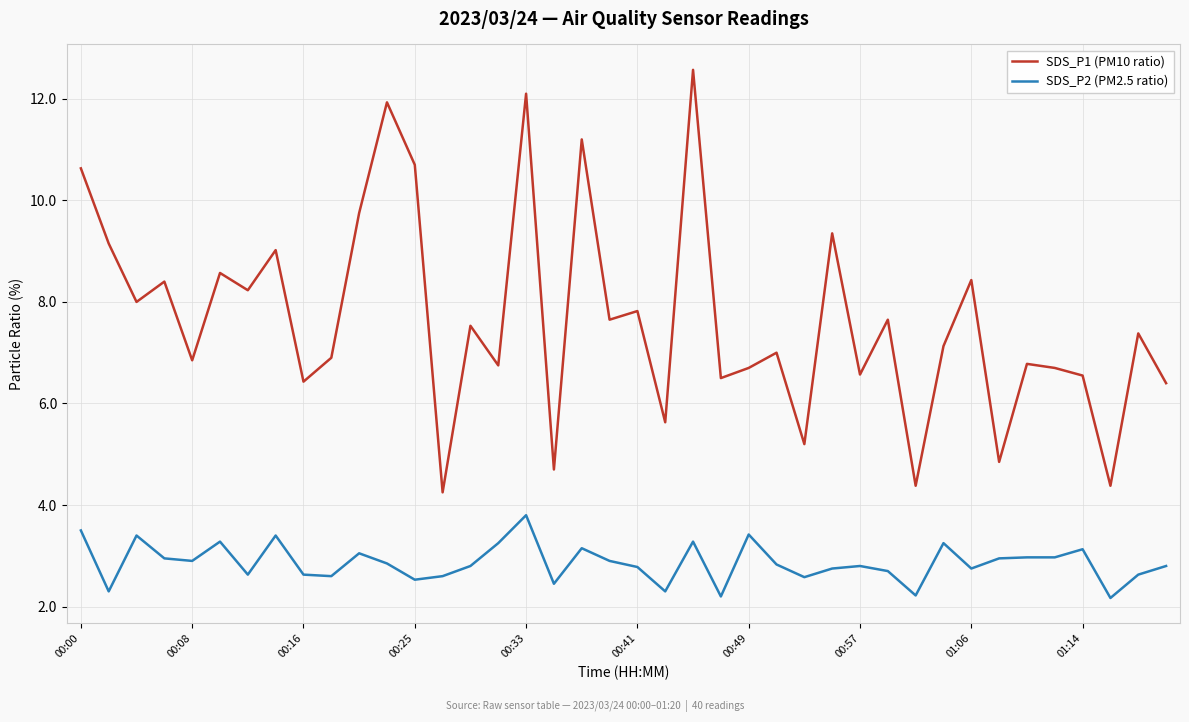

In SDS_P1 (PM10 ratio), how many points are higher than both neighbors (excluding endpoints)?

15